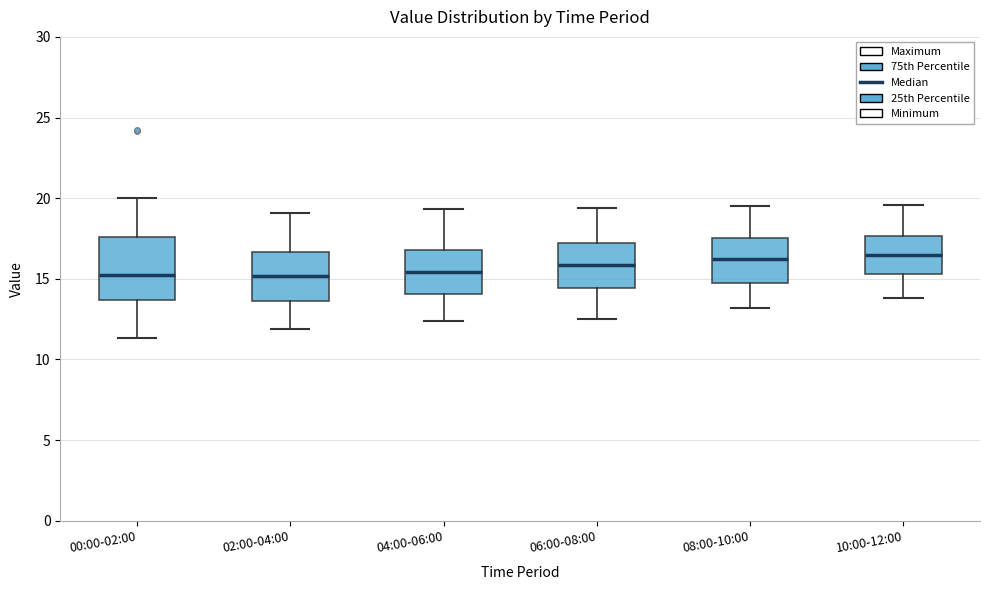

Which box is the tallest, from its lower edge to its upper edge?

00:00-02:00